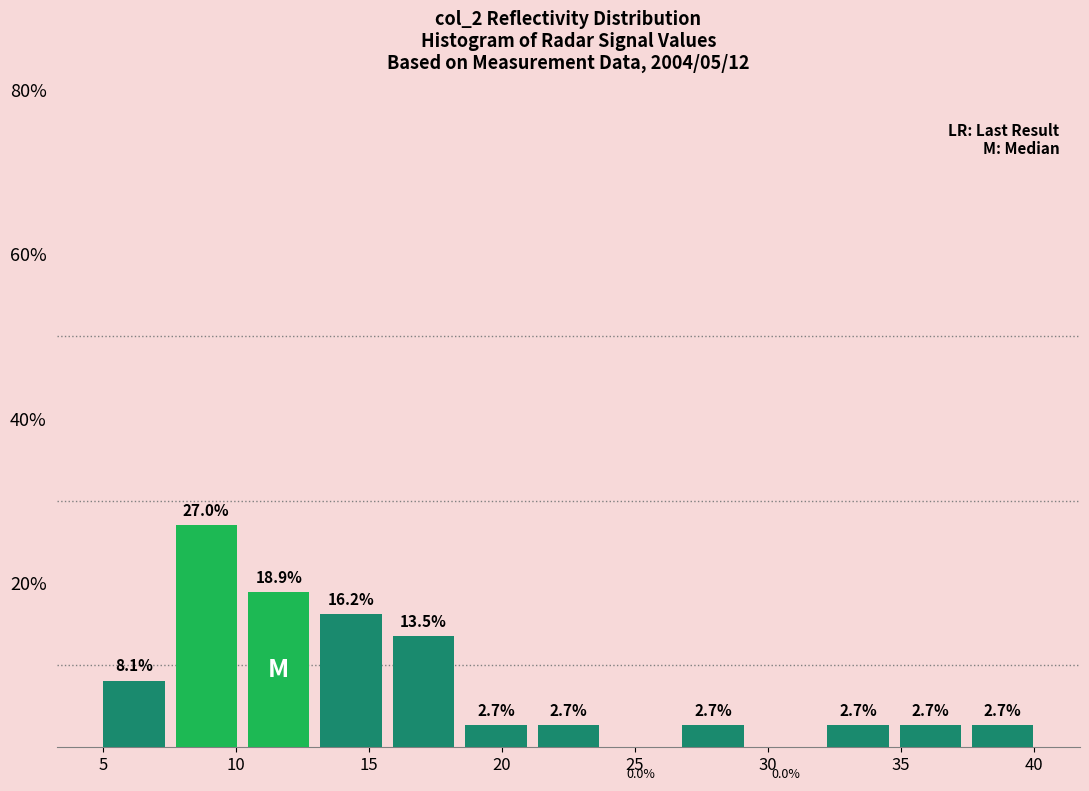

Reading left to right, transcribe this chart: for each bar, give the range it covers on the x-axis and its height. The bar edges are not printed on the chart, so give them approximately, as read against the axis.

5.0 to 7.5: 8.1
7.5 to 10.0: 27.0
10.0 to 13.0: 18.9
13.0 to 15.5: 16.2
15.5 to 18.5: 13.5
18.5 to 21.0: 2.7
21.0 to 24.0: 2.7
24.0 to 26.5: 0.0
26.5 to 29.5: 2.7
29.5 to 32.0: 0.0
32.0 to 35.0: 2.7
35.0 to 37.5: 2.7
37.5 to 40.0: 2.7